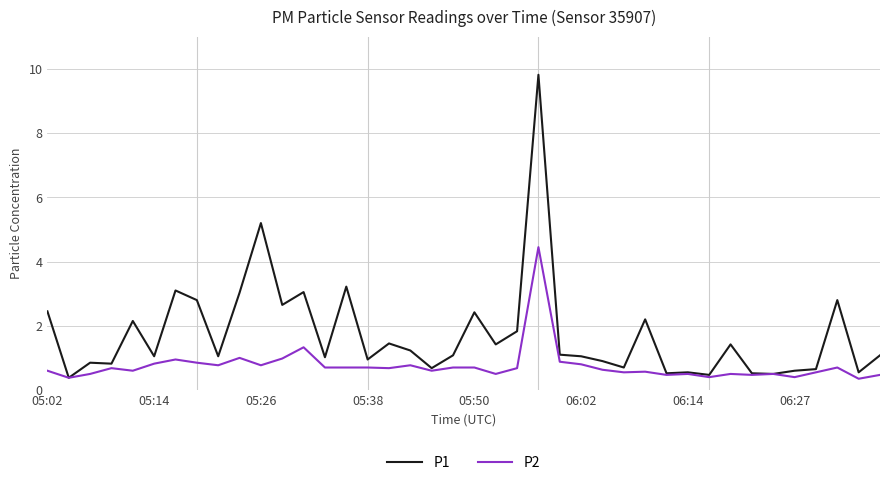

Which series has the largest total across all categories?

P1